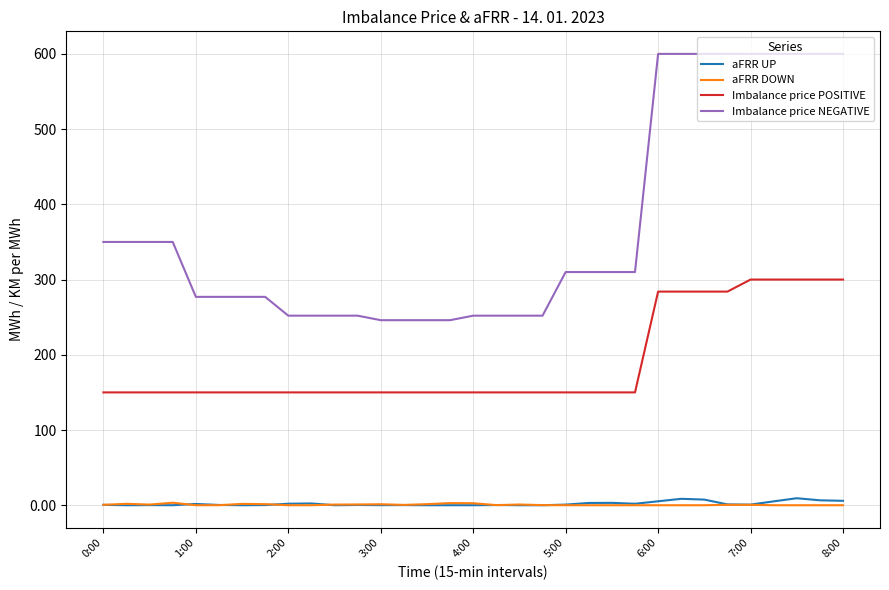

Which series has the largest range (max minus min)?

Imbalance price NEGATIVE